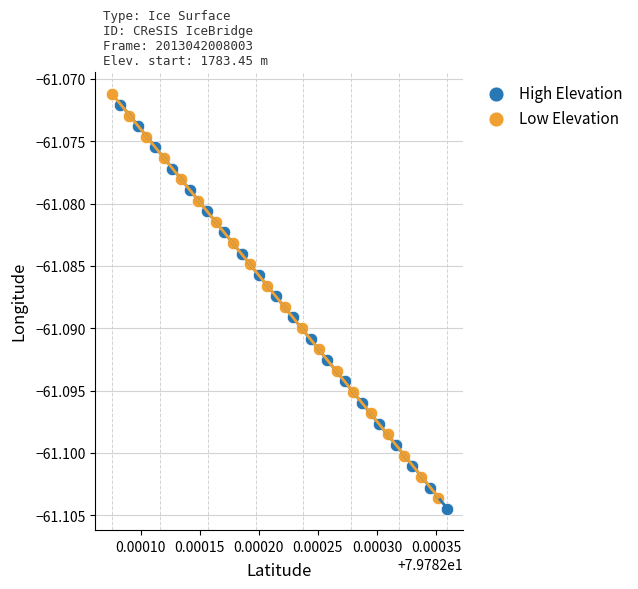

Which series reaches the maximum Y coordinate?

Low Elevation